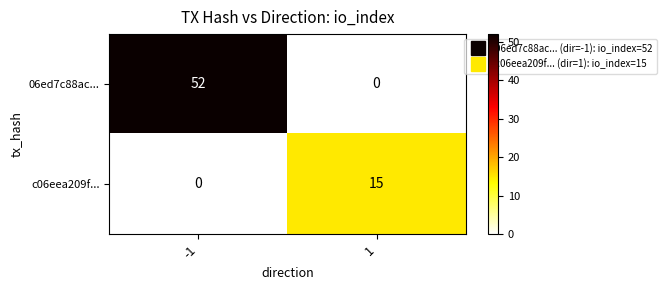

True or false: c06eea209f... has a value of 6 at -1.

False